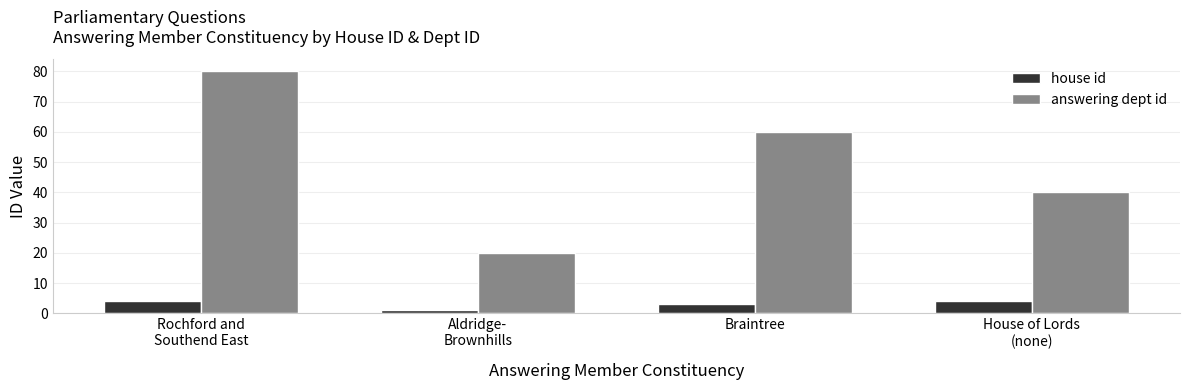

Count the answering dept id values in the range 40 to 80.

3